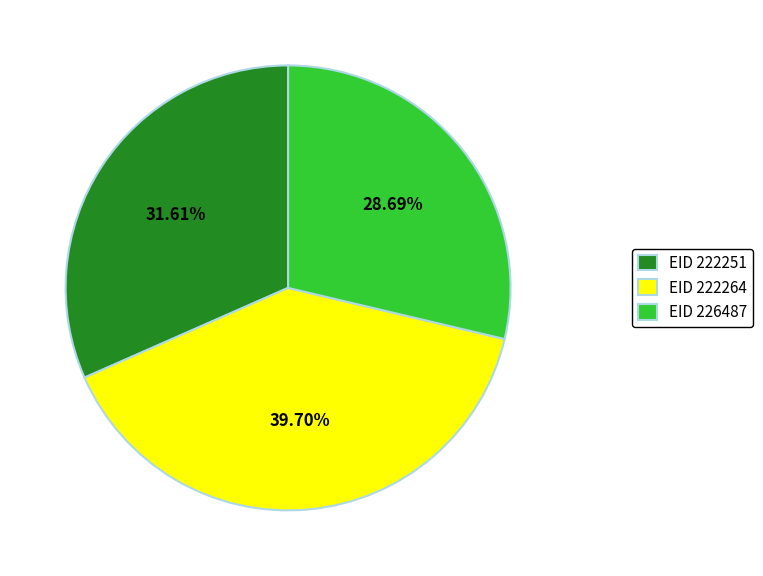

Is there any slice that represents more than half of the pie?

No